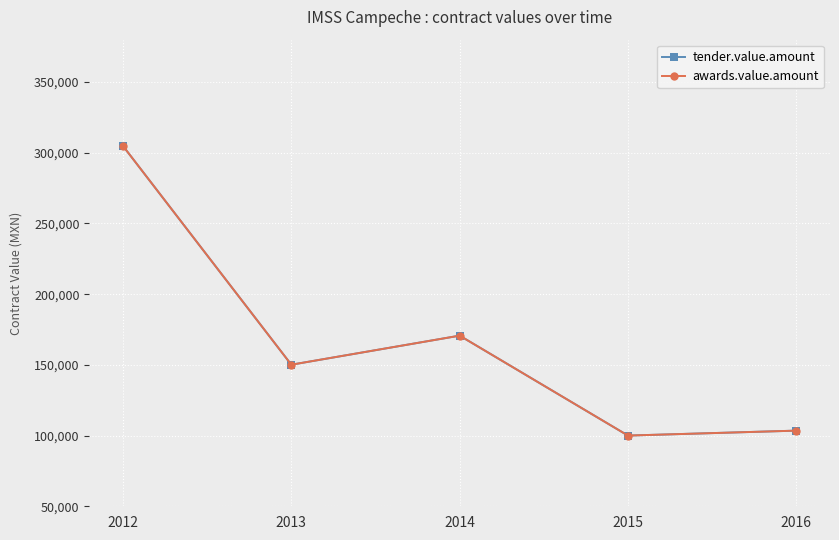

What is the sum of the awards.value.amount values at 2013 and 2016?

253621.0